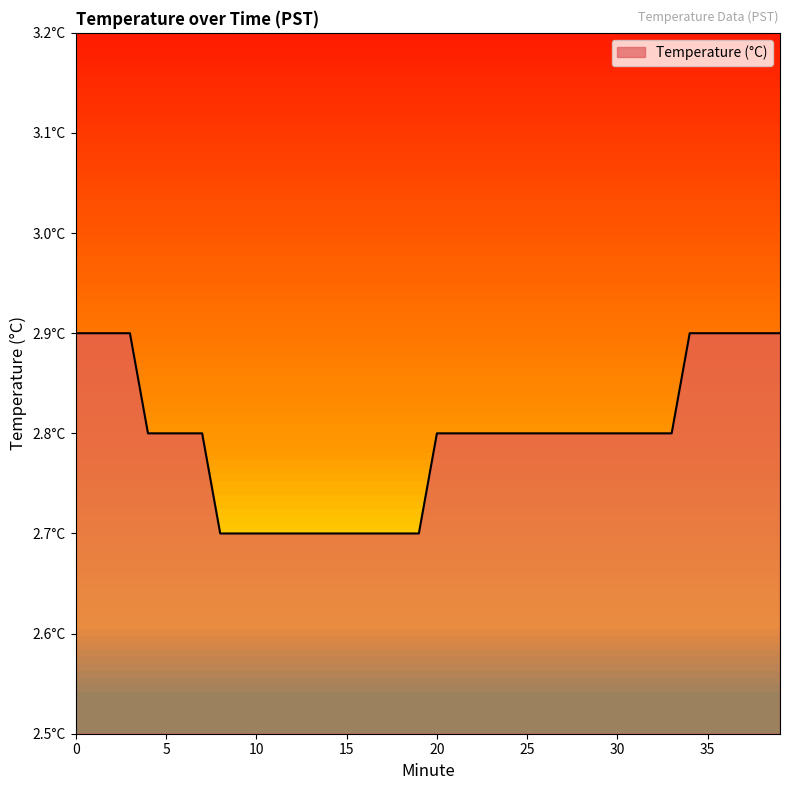

How many data points does each series have?

40